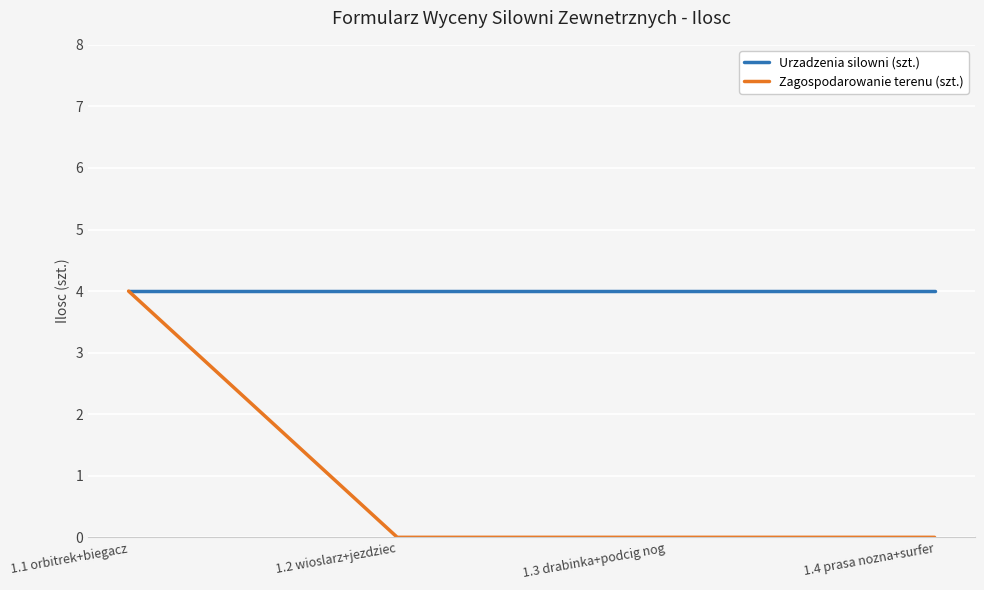

Which series has the largest total across all categories?

Urzadzenia silowni (szt.)